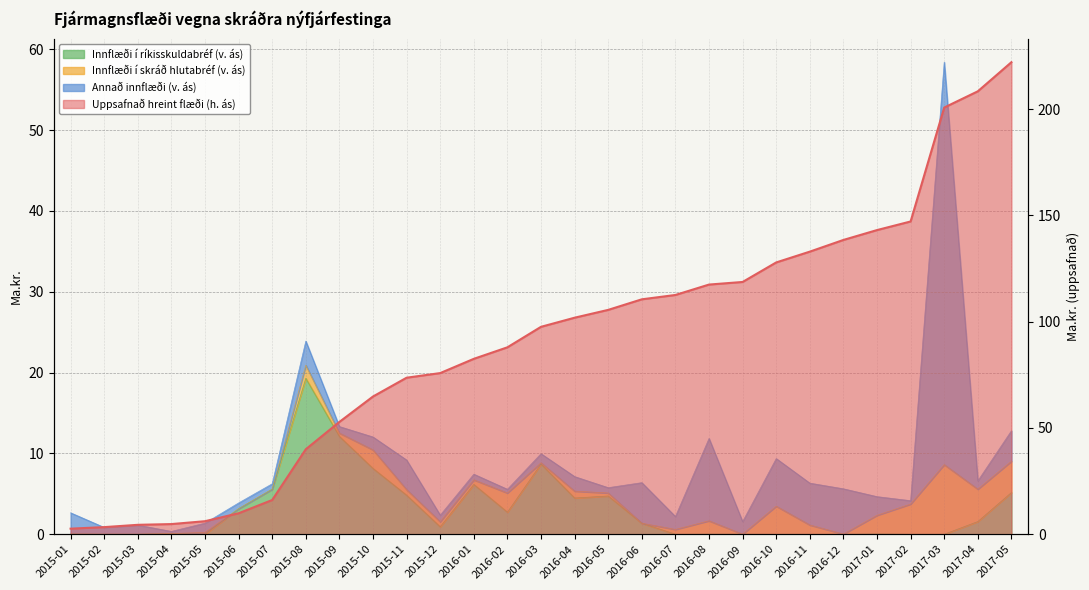

What is the difference between the maximum and minimum values in the Uppsafnað hreint flæði (h. ás) series?

219.4